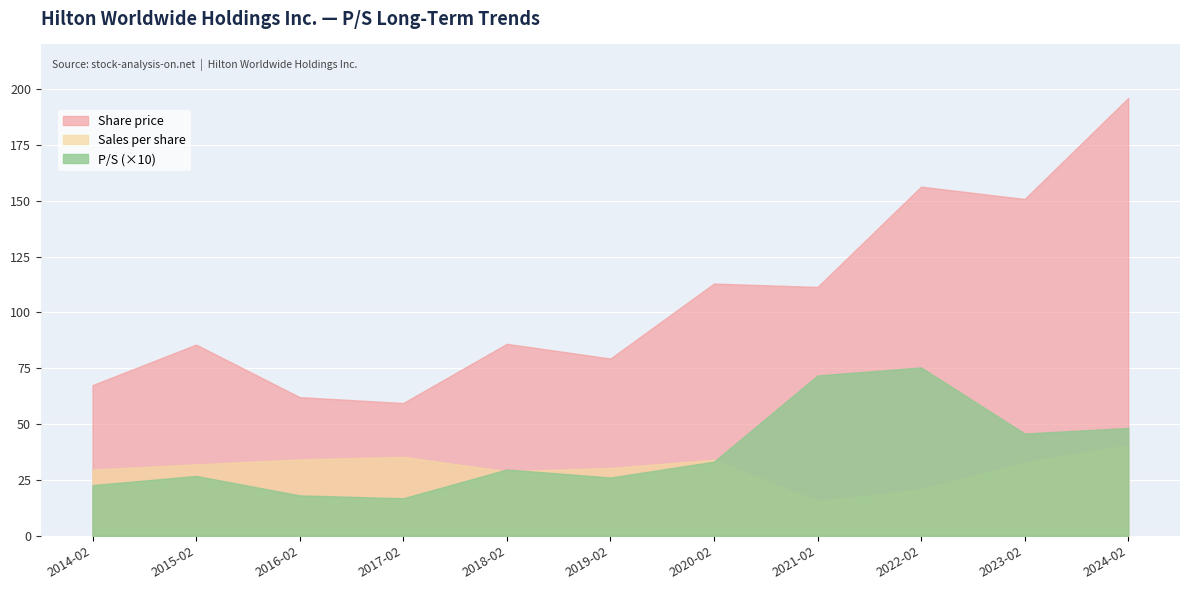

List the labels in order of P/S value, smallest first.

2017-02-15, 2016-02-26, 2014-02-27, 2019-02-13, 2015-02-18, 2018-02-14, 2020-02-11, 2023-02-09, 2024-02-07, 2021-02-17, 2022-02-16